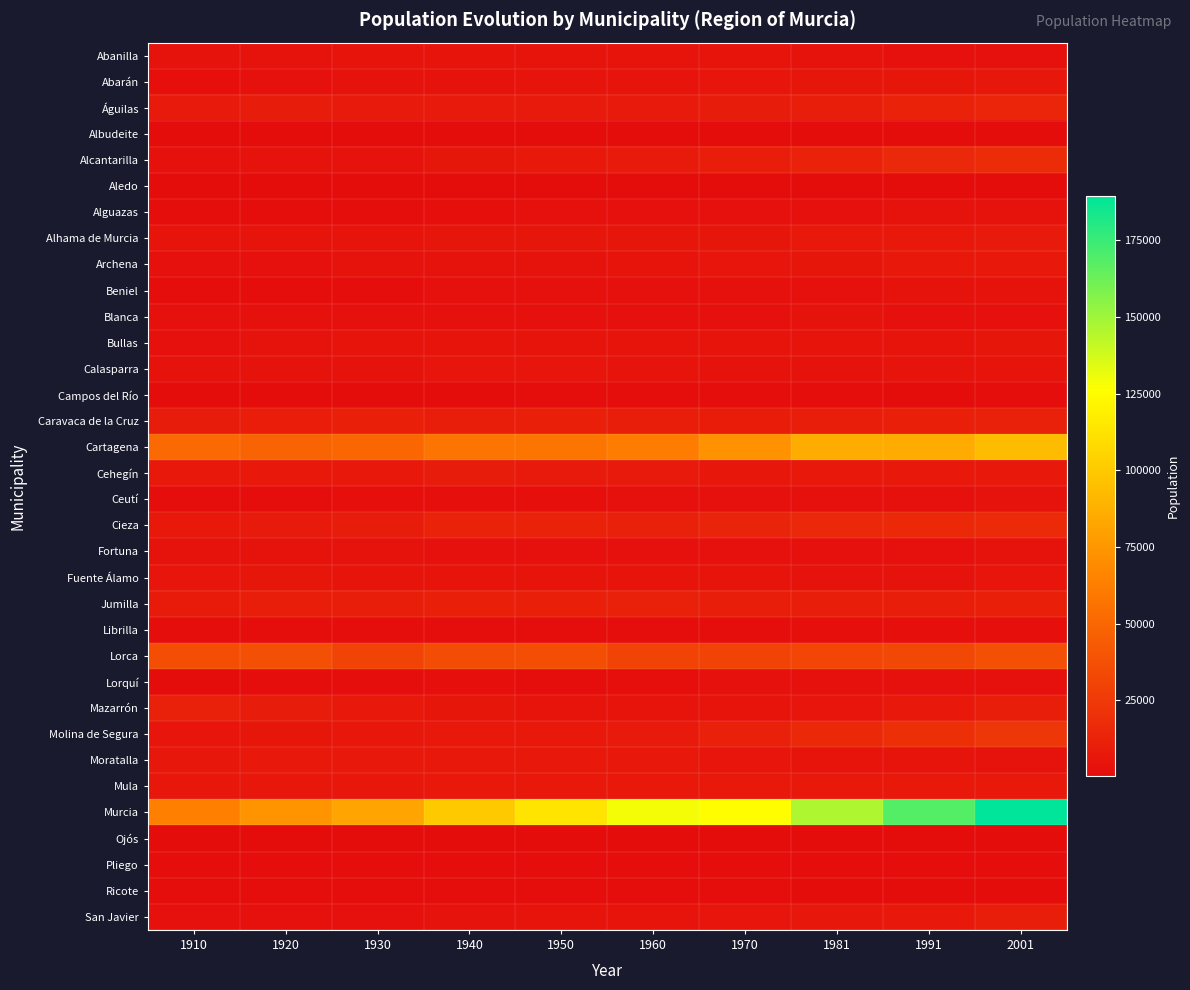

What is the spread (max minus min) of values at 1991?

168301